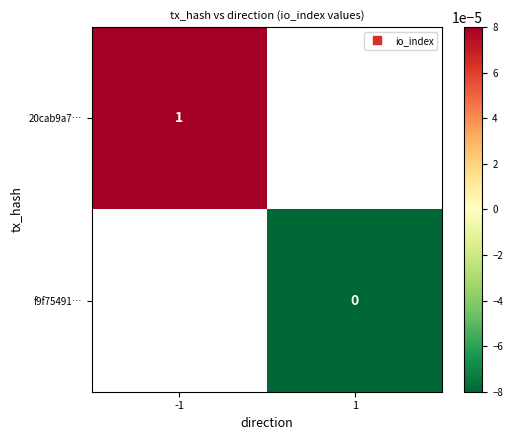

How many categories are shown in the chart?

2